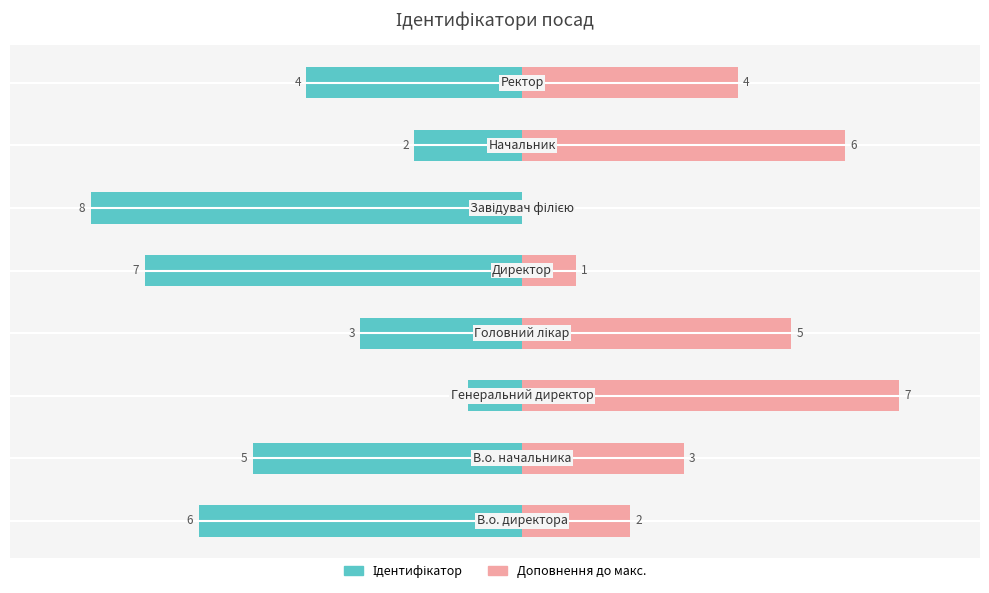

Reading left to right, what are all the values shown in this chart?

Ідентифікатор: −10=-6	−8=-5	−6=-1	−4=-3	−2=-7	0=-8	2=-2	4=-4
Доповнення до макс.: −10=2	−8=3	−6=7	−4=5	−2=1	0=0	2=6	4=4